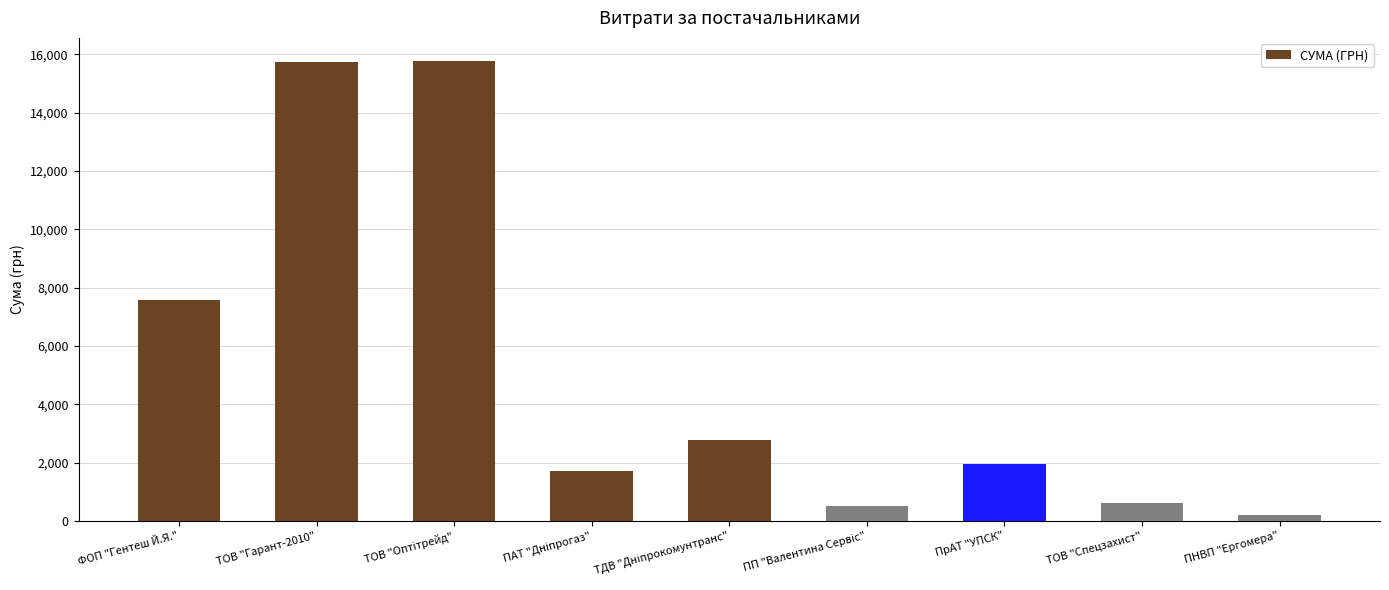

The value at ТОВ "Спецзахист" is 600.0. True or false?

True